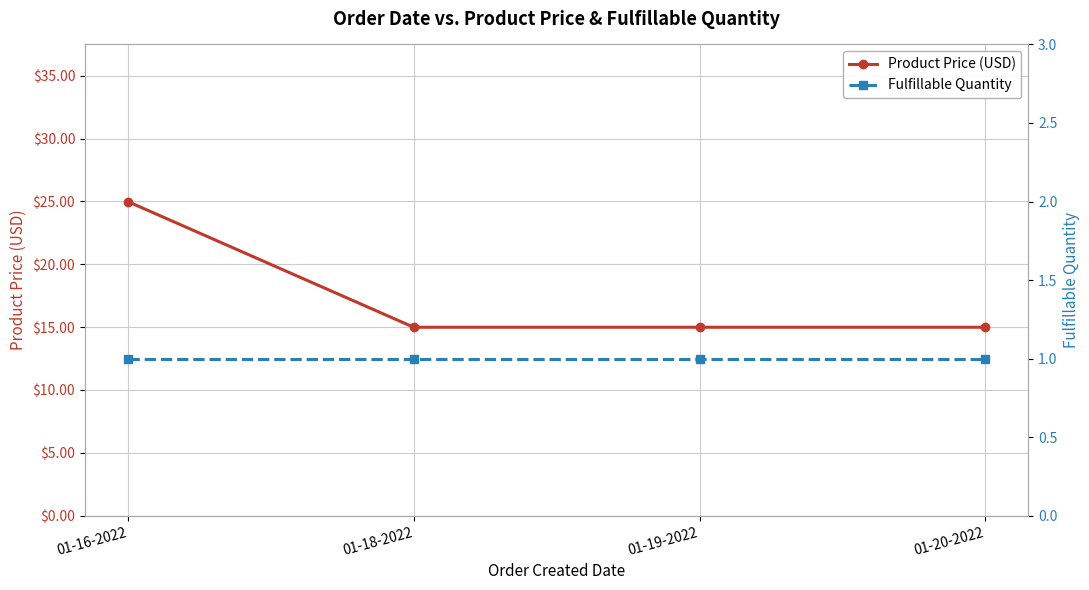

Is it true that Product Price (USD) equals 15.0 at 01-19-2022?

True